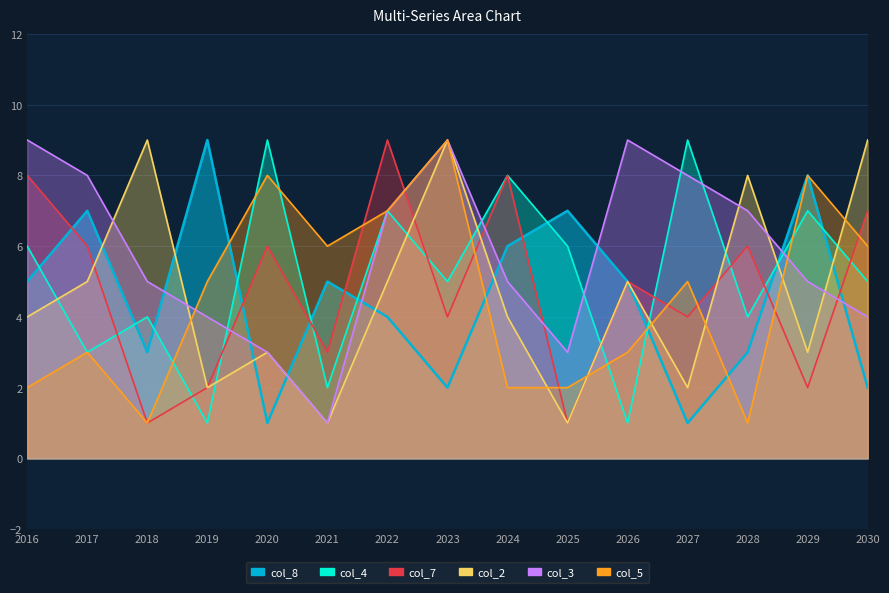

True or false: col_3 and col_2 intersect in this chart.

True